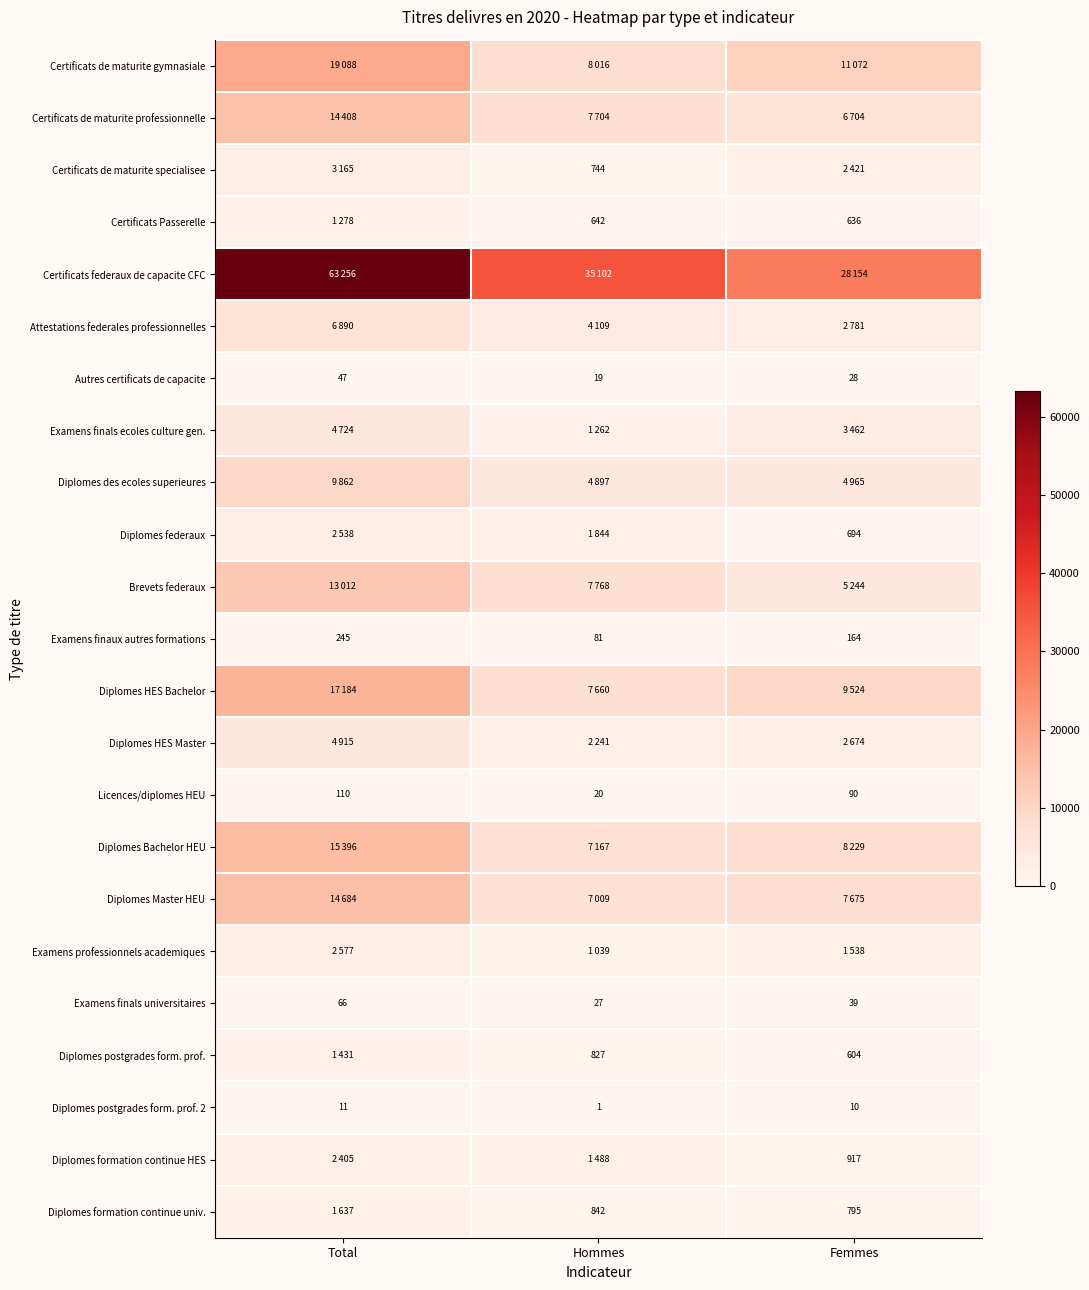

Read the Licences/diplomes HEU value at Total, to the nearest 10.

110